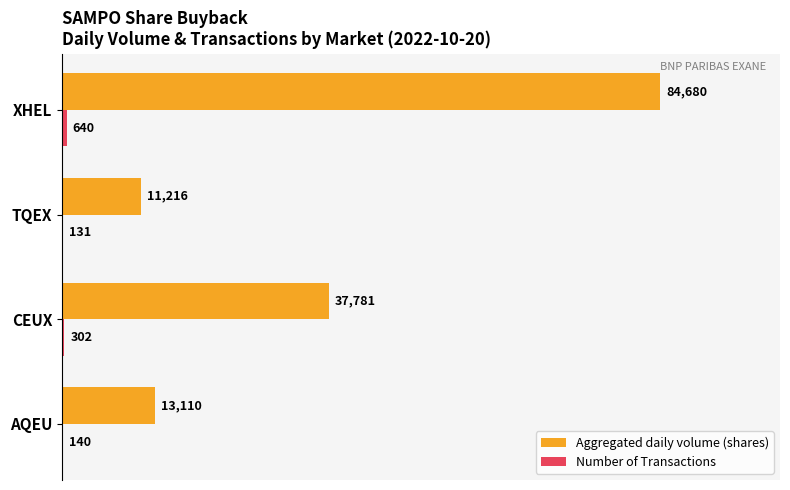

How many distinct data groups are displayed?

2